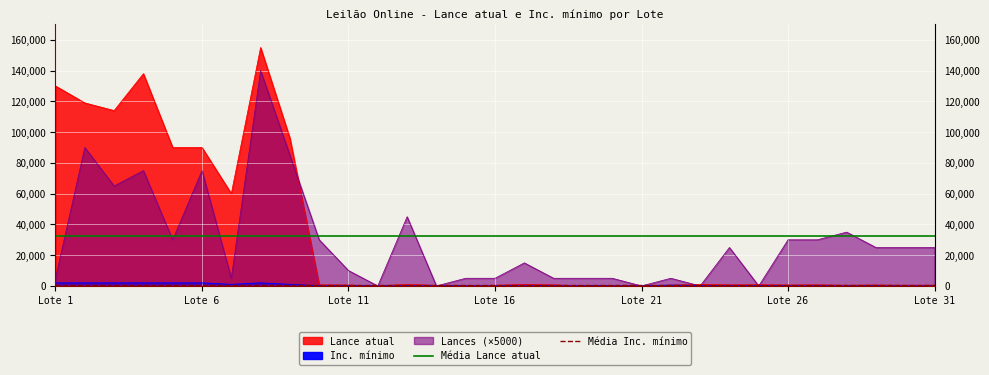

What is the lowest value of the Média Inc. mínimo series?

606.5